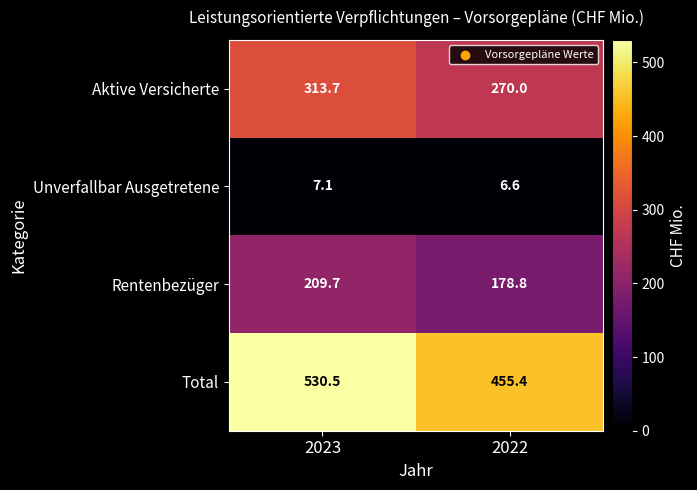

Between 2023 and 2022, which series saw the biggest shift?

Total